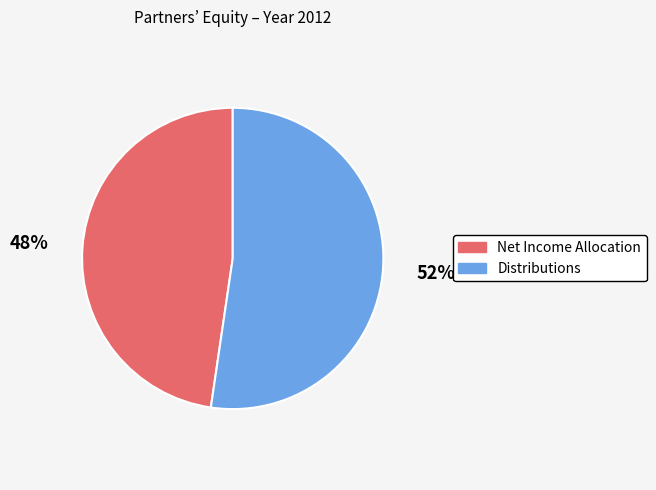

Does Distributions account for over 50% of the chart?

Yes